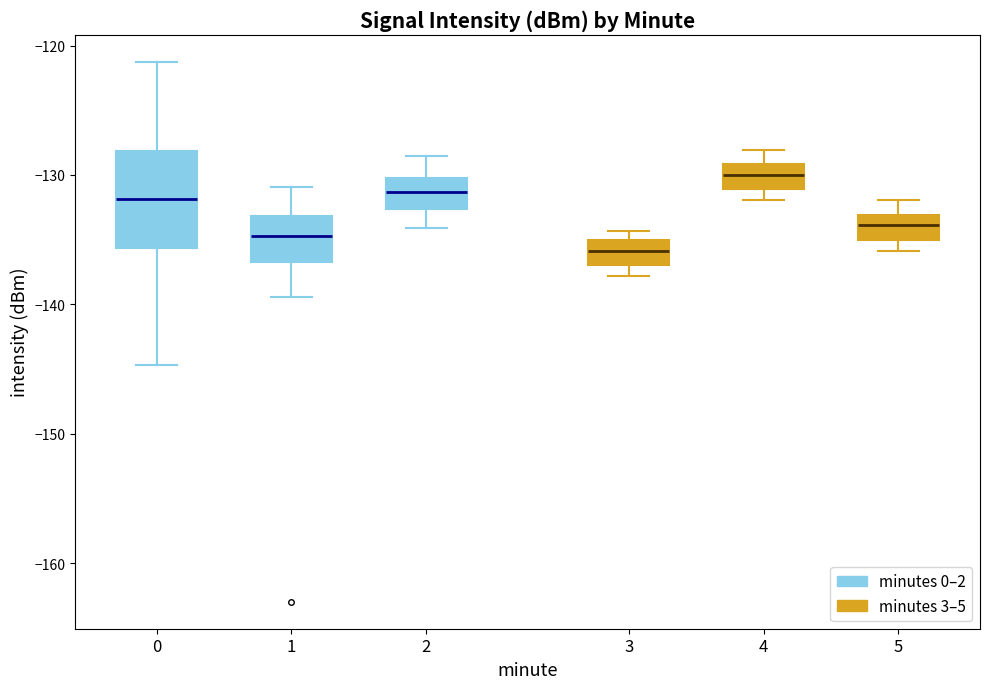

Reading left to right, read every box against the y-axis: the position of its median line, the range the box covers, and the ends of its whiskers. The values are not printed on the chart, so give them approximately, as read against the axis.

0: median -132, box -136 to -128, whiskers -145 to -121
1: median -135, box -137 to -133, whiskers -139 to -131
2: median -131, box -133 to -130, whiskers -134 to -128
3: median -136, box -137 to -135, whiskers -138 to -134
4: median -130, box -131 to -129, whiskers -132 to -128
5: median -134, box -135 to -133, whiskers -136 to -132